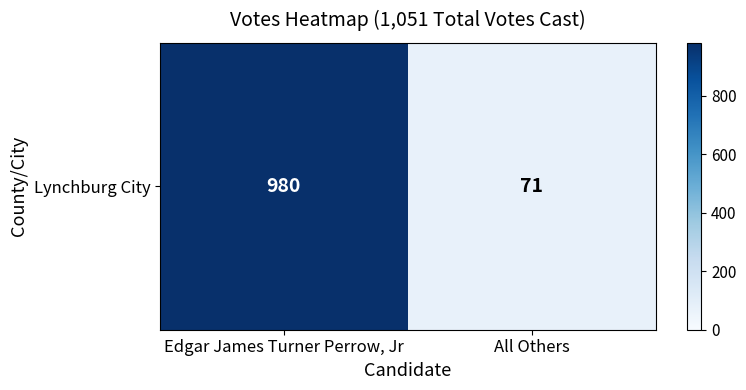

The chart shows a value of 71 at All Others. True or false?

True